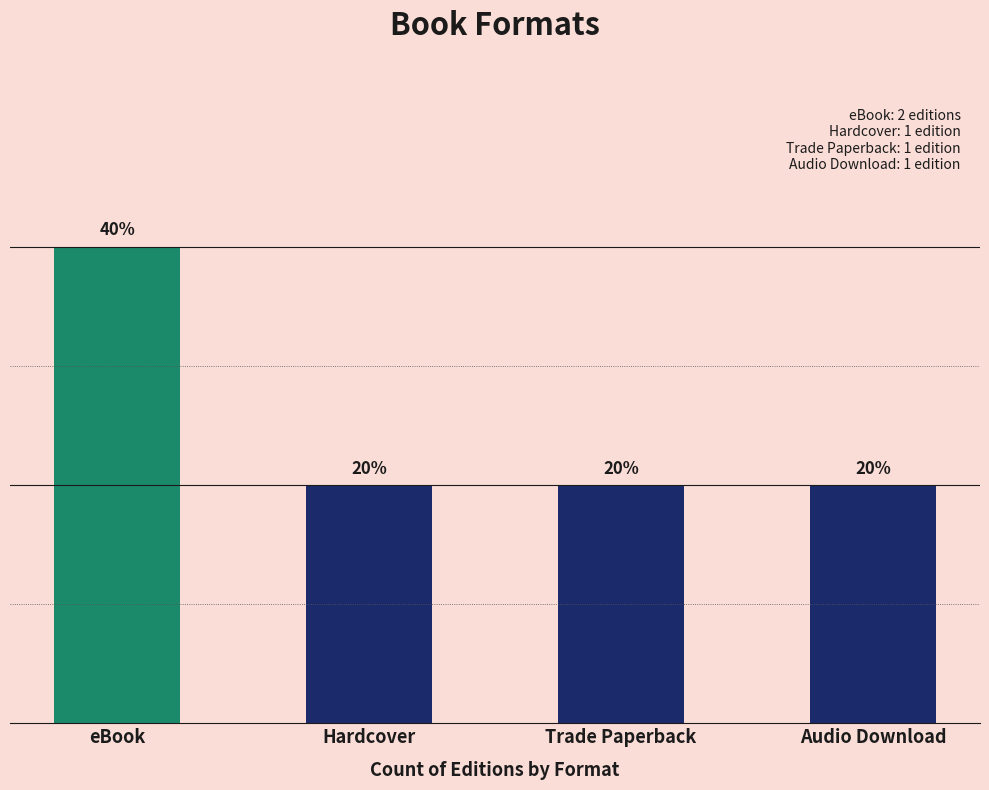

How many values are between 1 and 2?

4